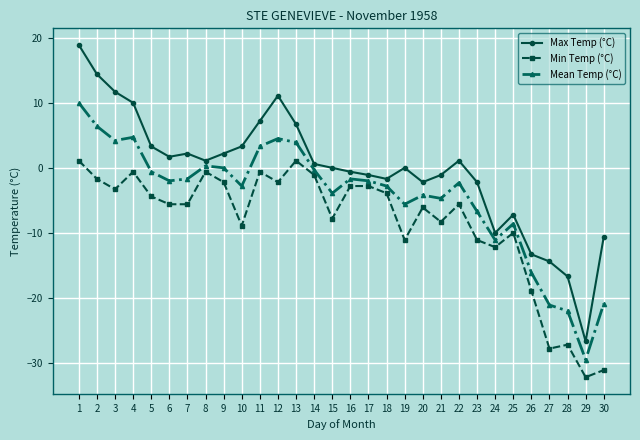

List the series in order of their peak value, lowest first.

Min Temp (°C), Mean Temp (°C), Max Temp (°C)